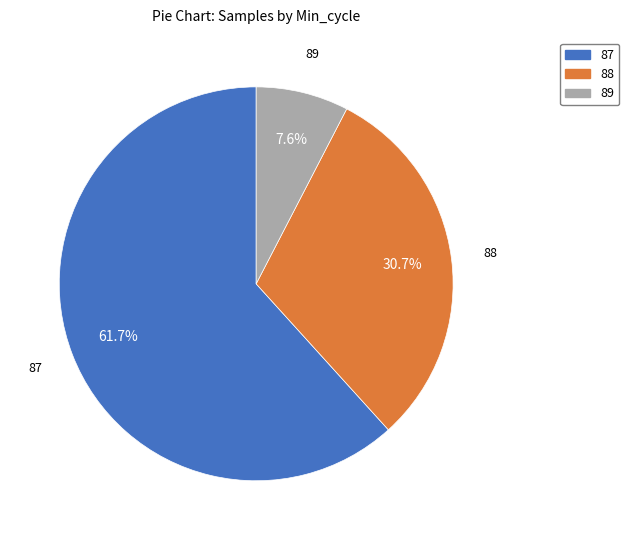

What percentage is the 87 slice, to the nearest percent?

62%